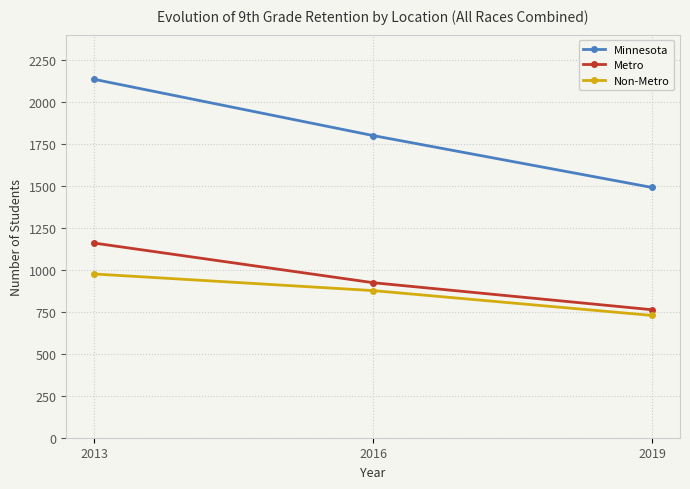

What is the lowest value of the Minnesota series?

1490